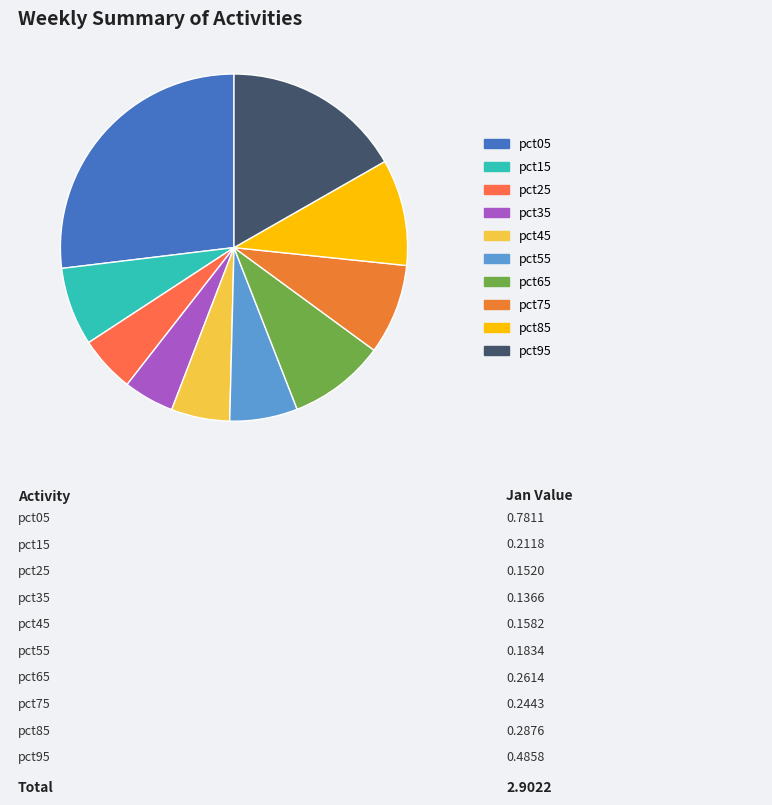

Rank the categories by value from highest to lowest.

pct05, pct95, pct85, pct65, pct75, pct15, pct55, pct45, pct25, pct35